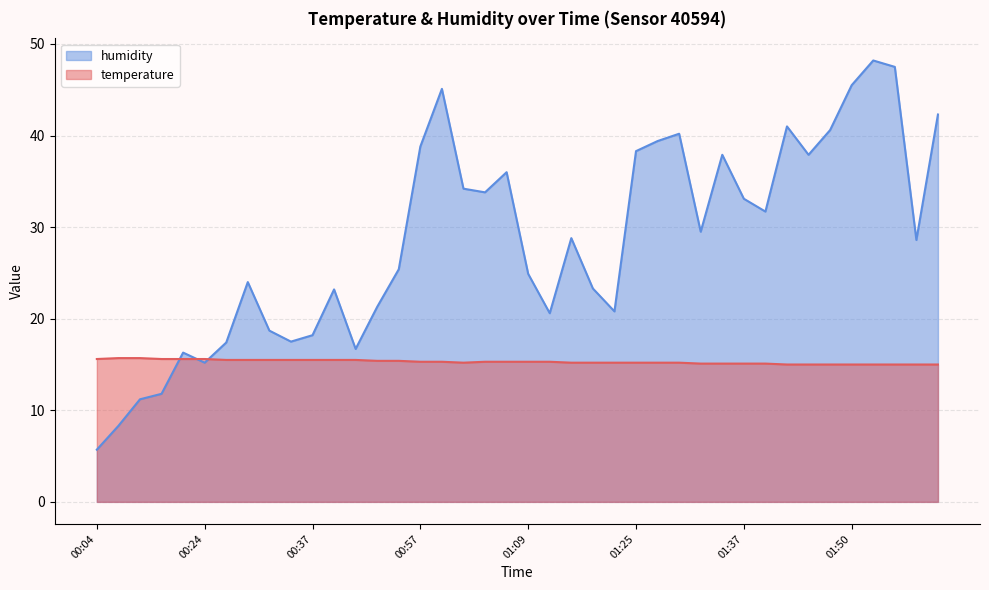

At which label is humidity closest to 26?

00:50